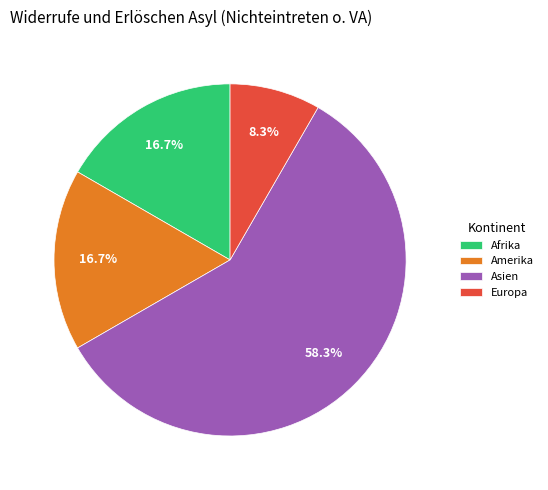

Is it true that Europa is 21% of the pie?

False